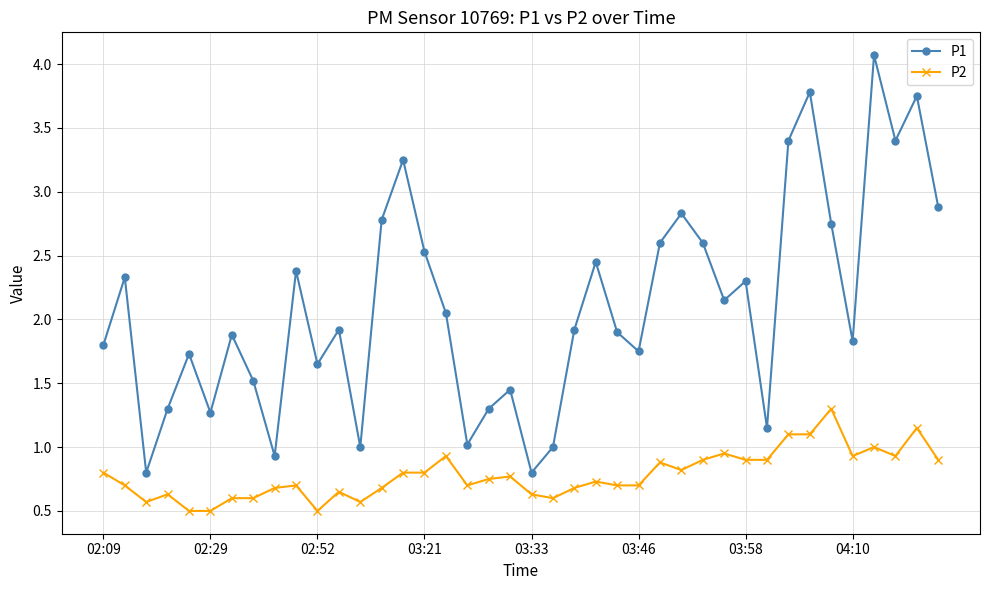

What is the sum of all P2 values?

31.2